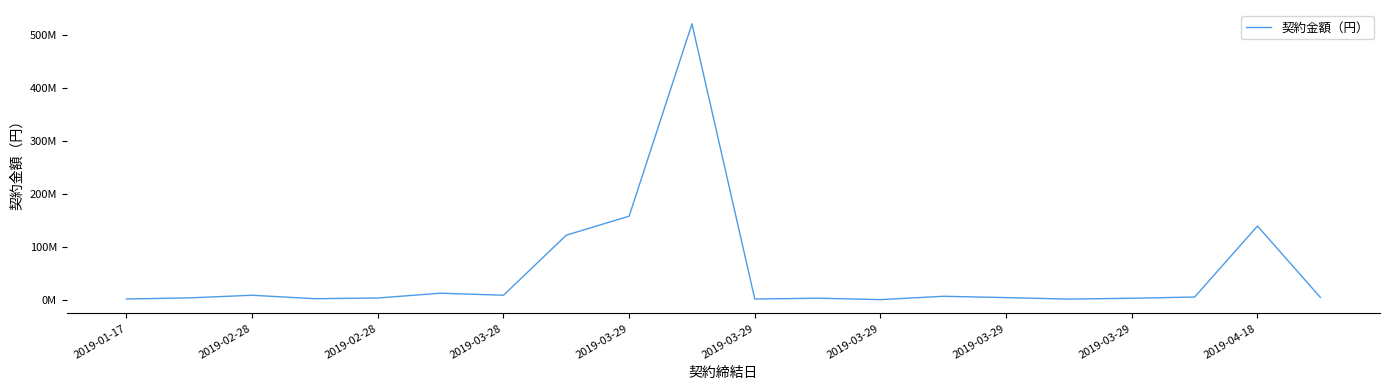

Is this an area chart (filled region under the line)?

No